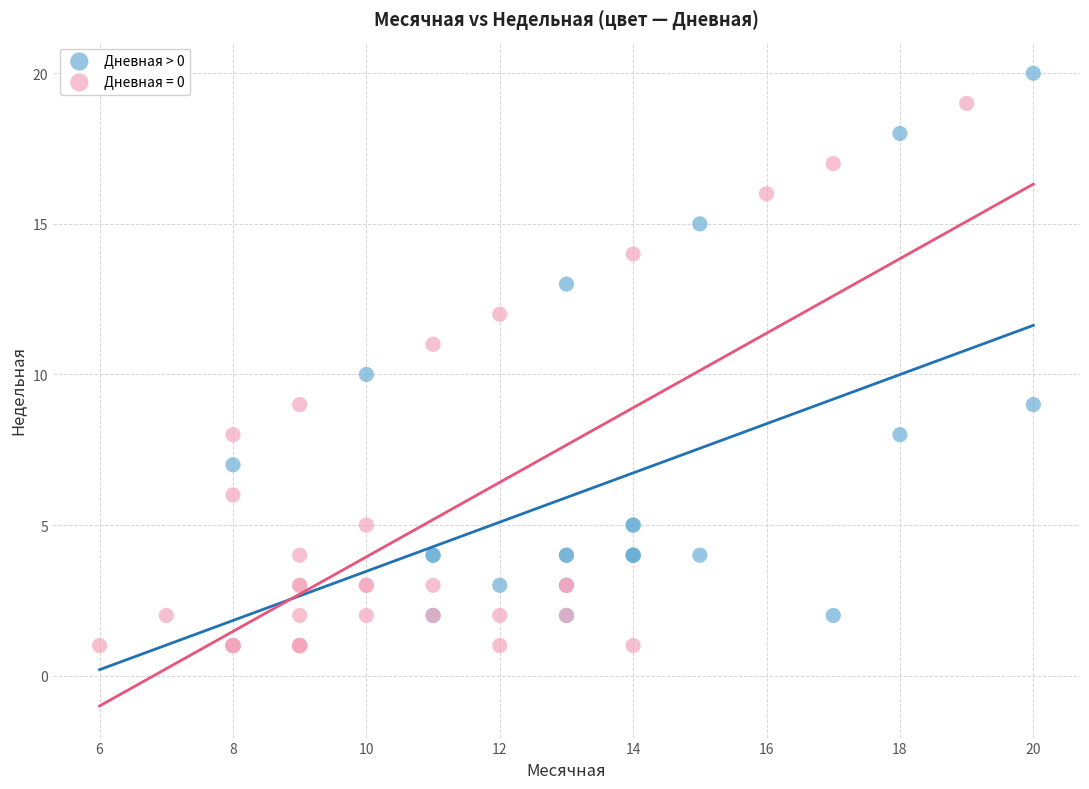

Which series contains the lowest Y value?

Дневная = 0